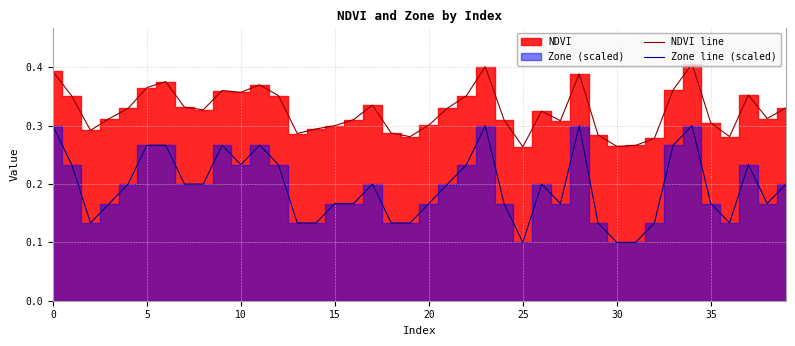

True or false: Zone line (scaled) has more than 2 interior local peaks.

True